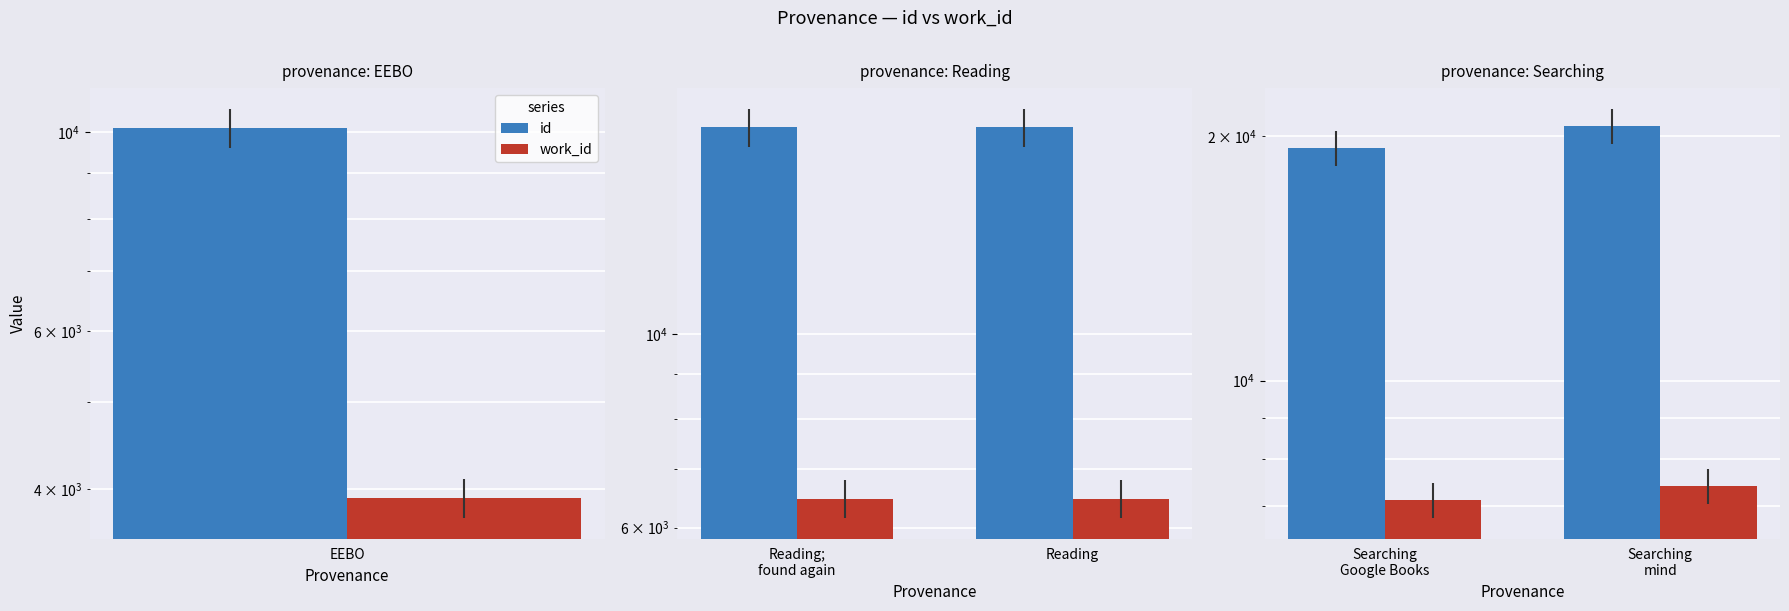

Are the bars horizontal?

No